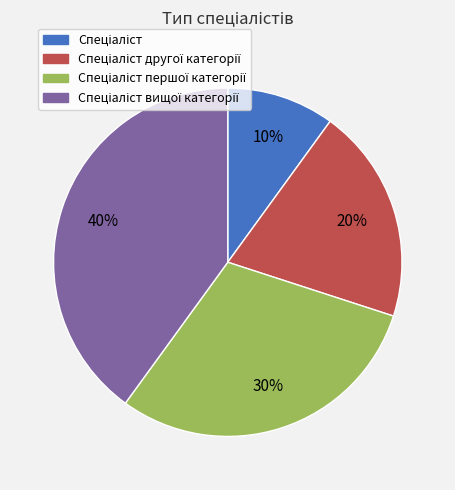

To the nearest percent, what is the difference between the largest and smallest slice percentages?

30%